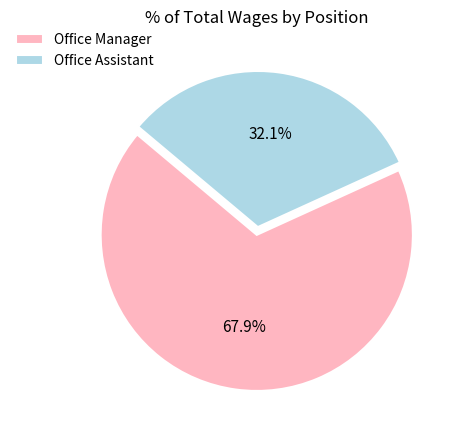

Is there a majority slice in this chart?

Yes